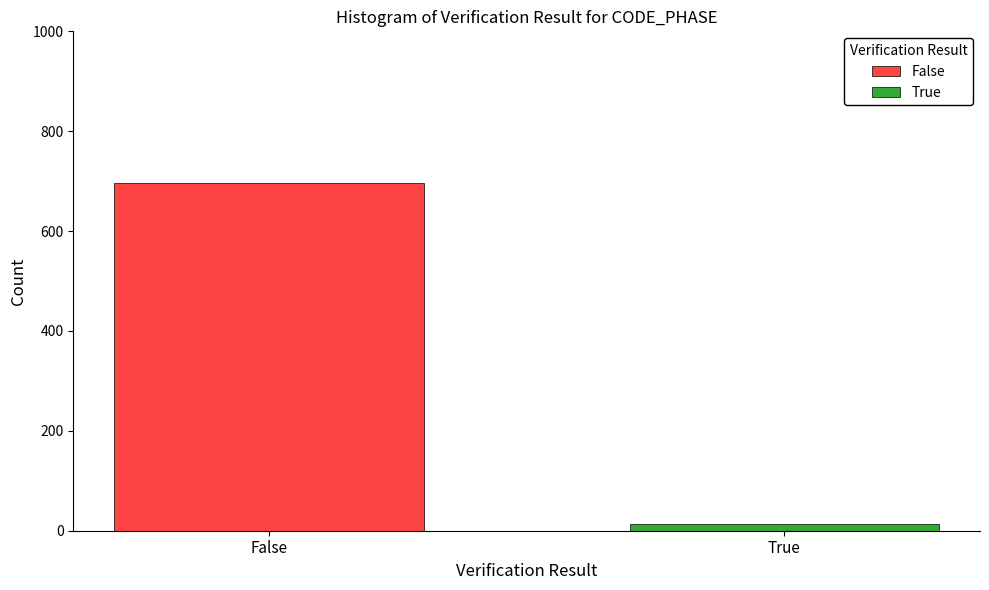

What is the maximum value shown in the chart?

697